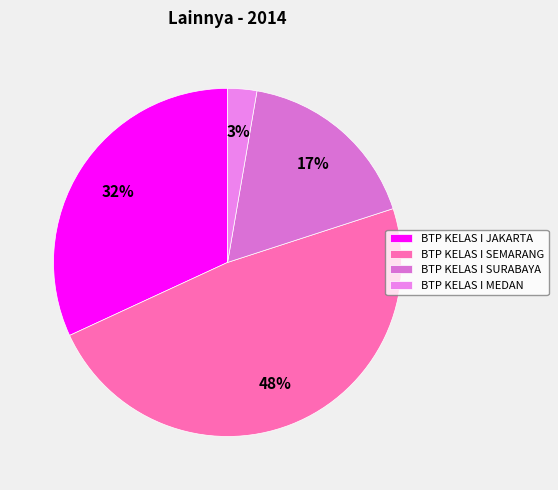

To the nearest percent, what portion does BTP KELAS I SEMARANG represent?

48%